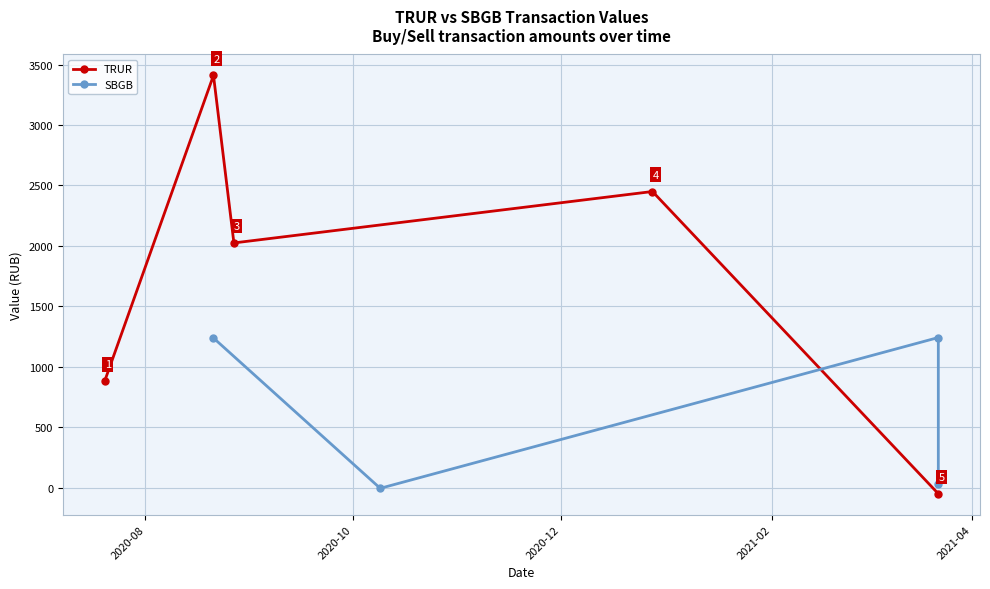

In TRUR, how many points are higher than both neighbors (excluding endpoints)?

2